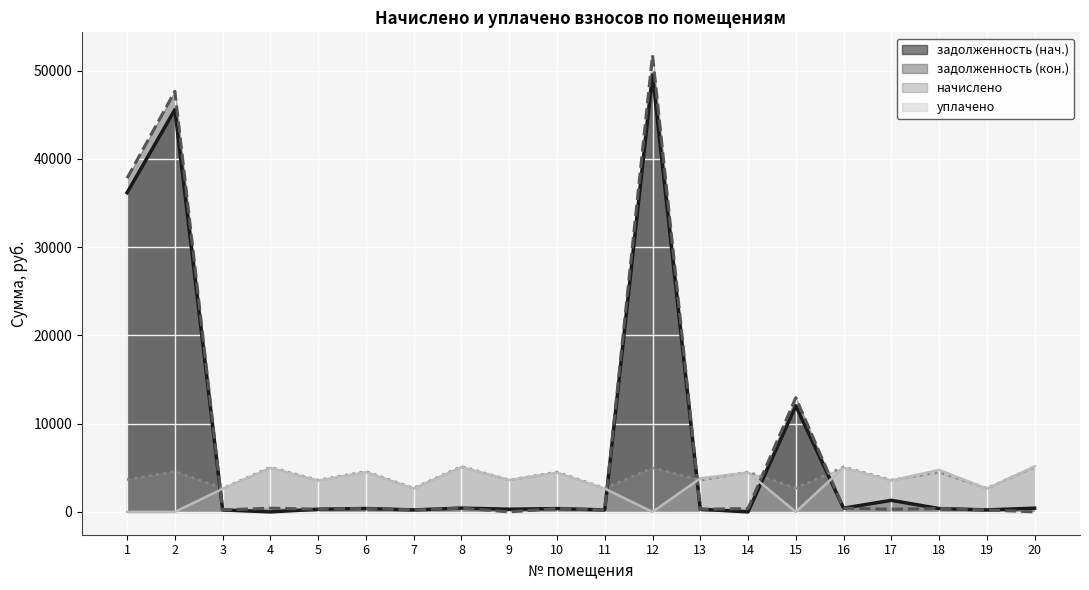

How many lines are shown in the chart?

4